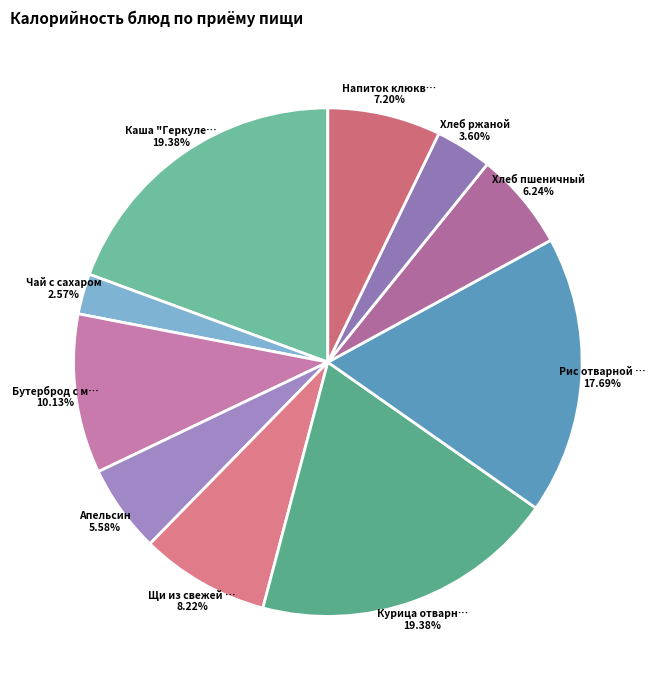

Count the number of slices in the pie.

10